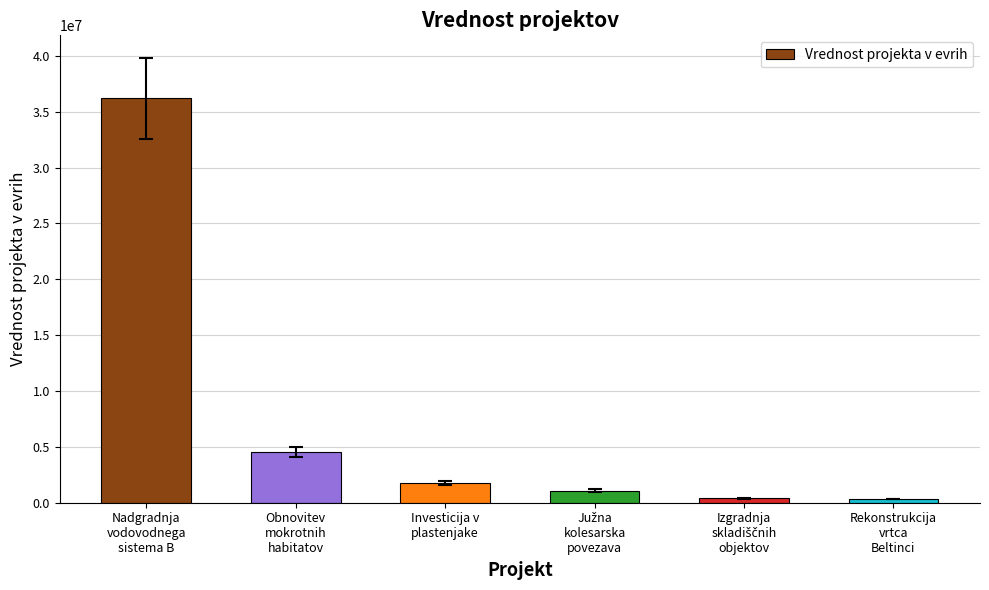

What is the change in value from Nadgradnja
vodovodnega
sistema B to Rekonstrukcija
vrtca
Beltinci?

-35899349